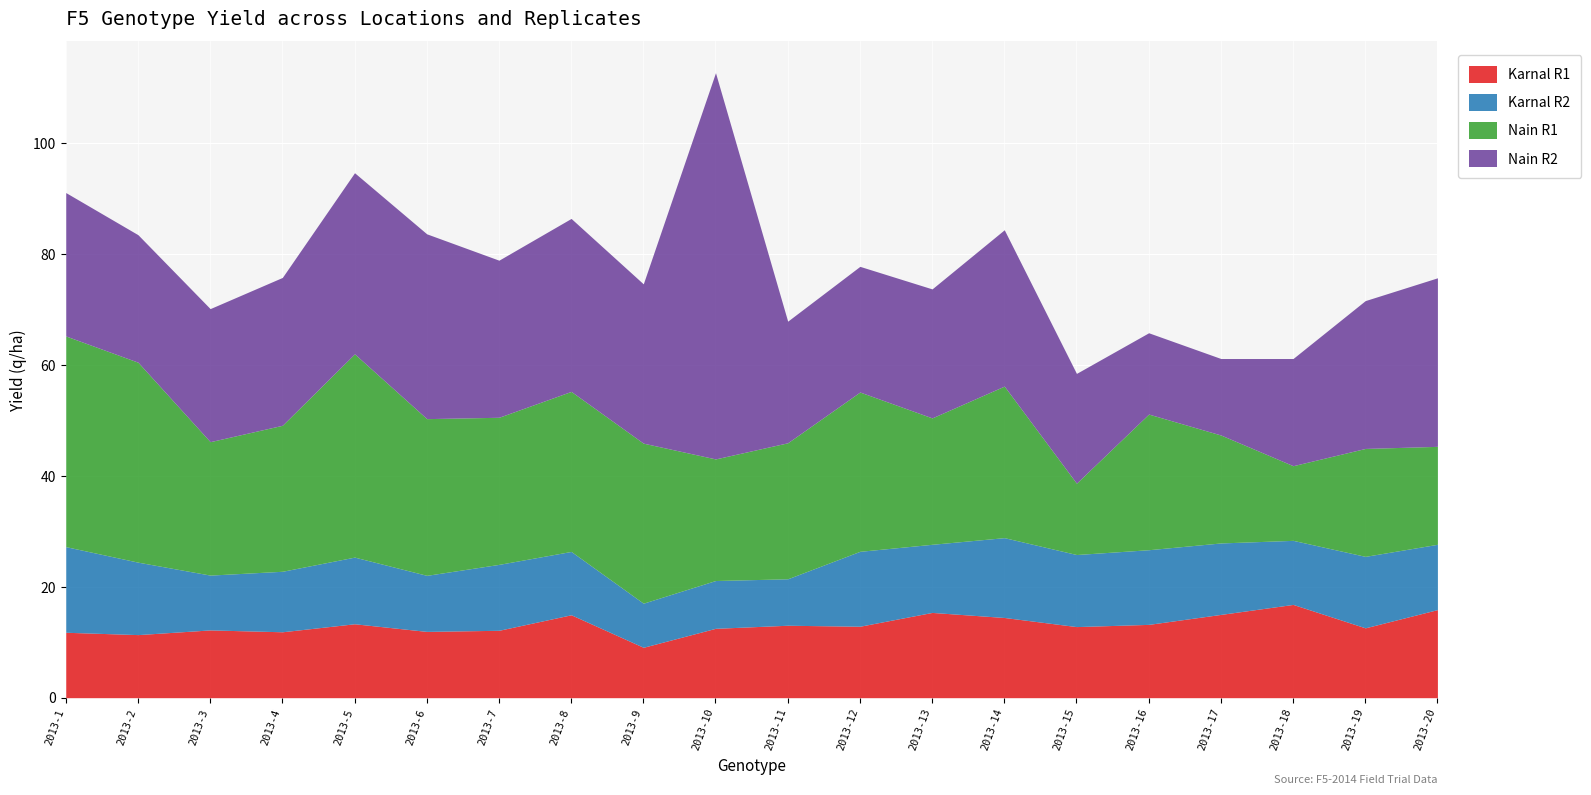

How many data points in Karnal R1 are less than 12?

5